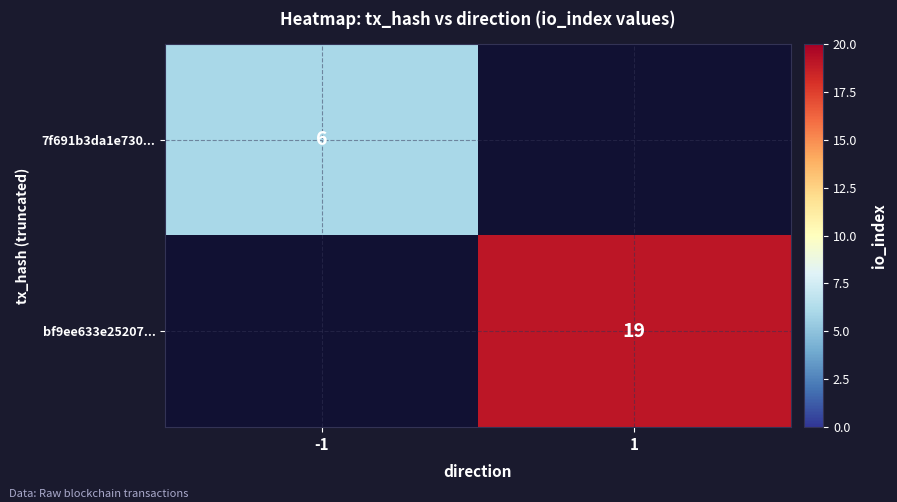

The value of bf9ee633e25207... at 1 is 19. True or false?

True